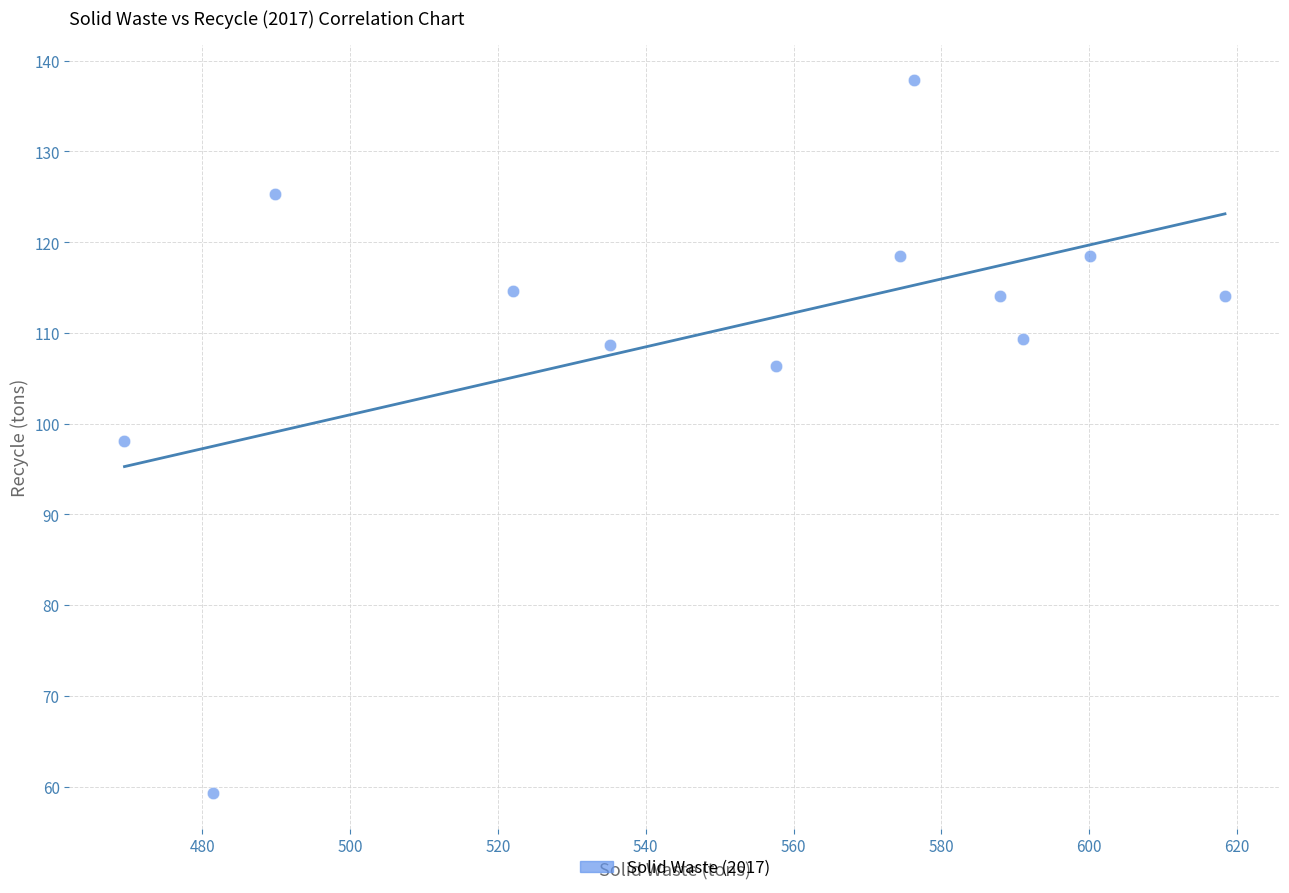

What is the range of Y values (max minus min)?

78.6